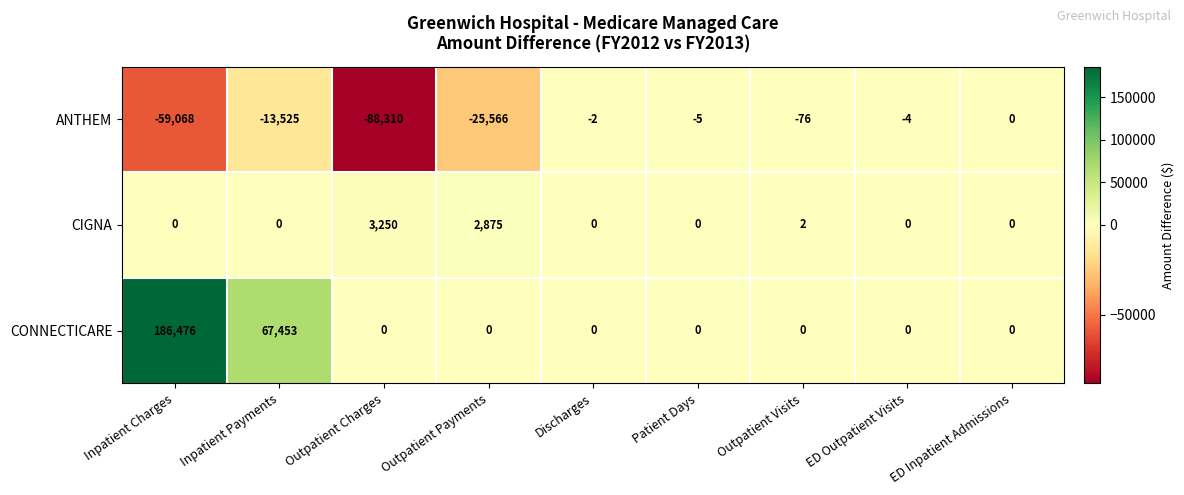

Which category has the highest value across all series?

Inpatient Charges